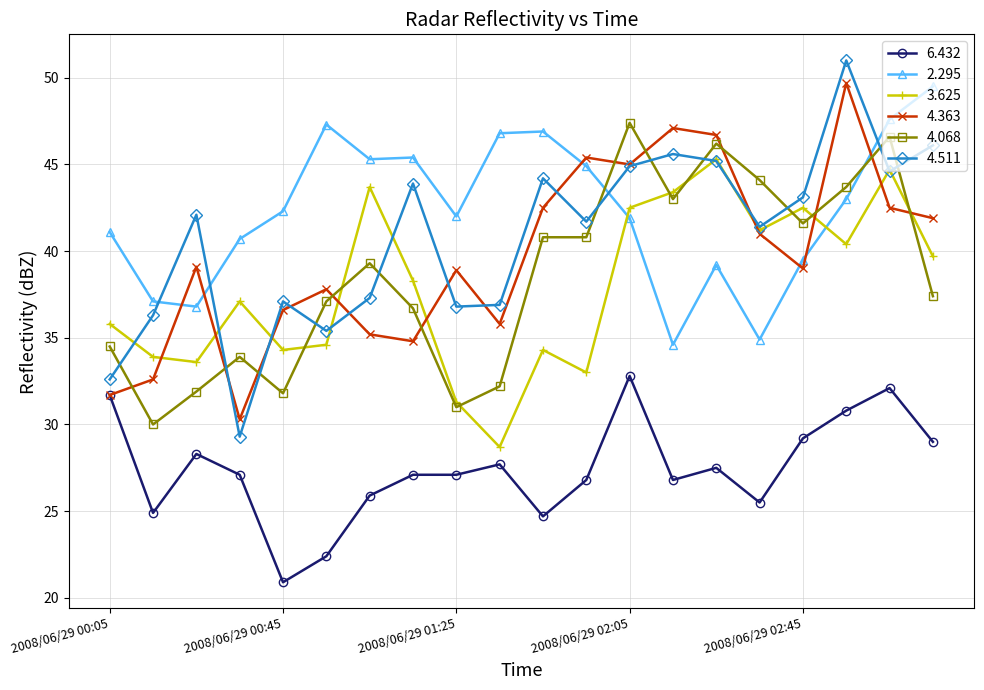

Which series ends up on top after the final intersection of 4.363 and 4.511?

4.511